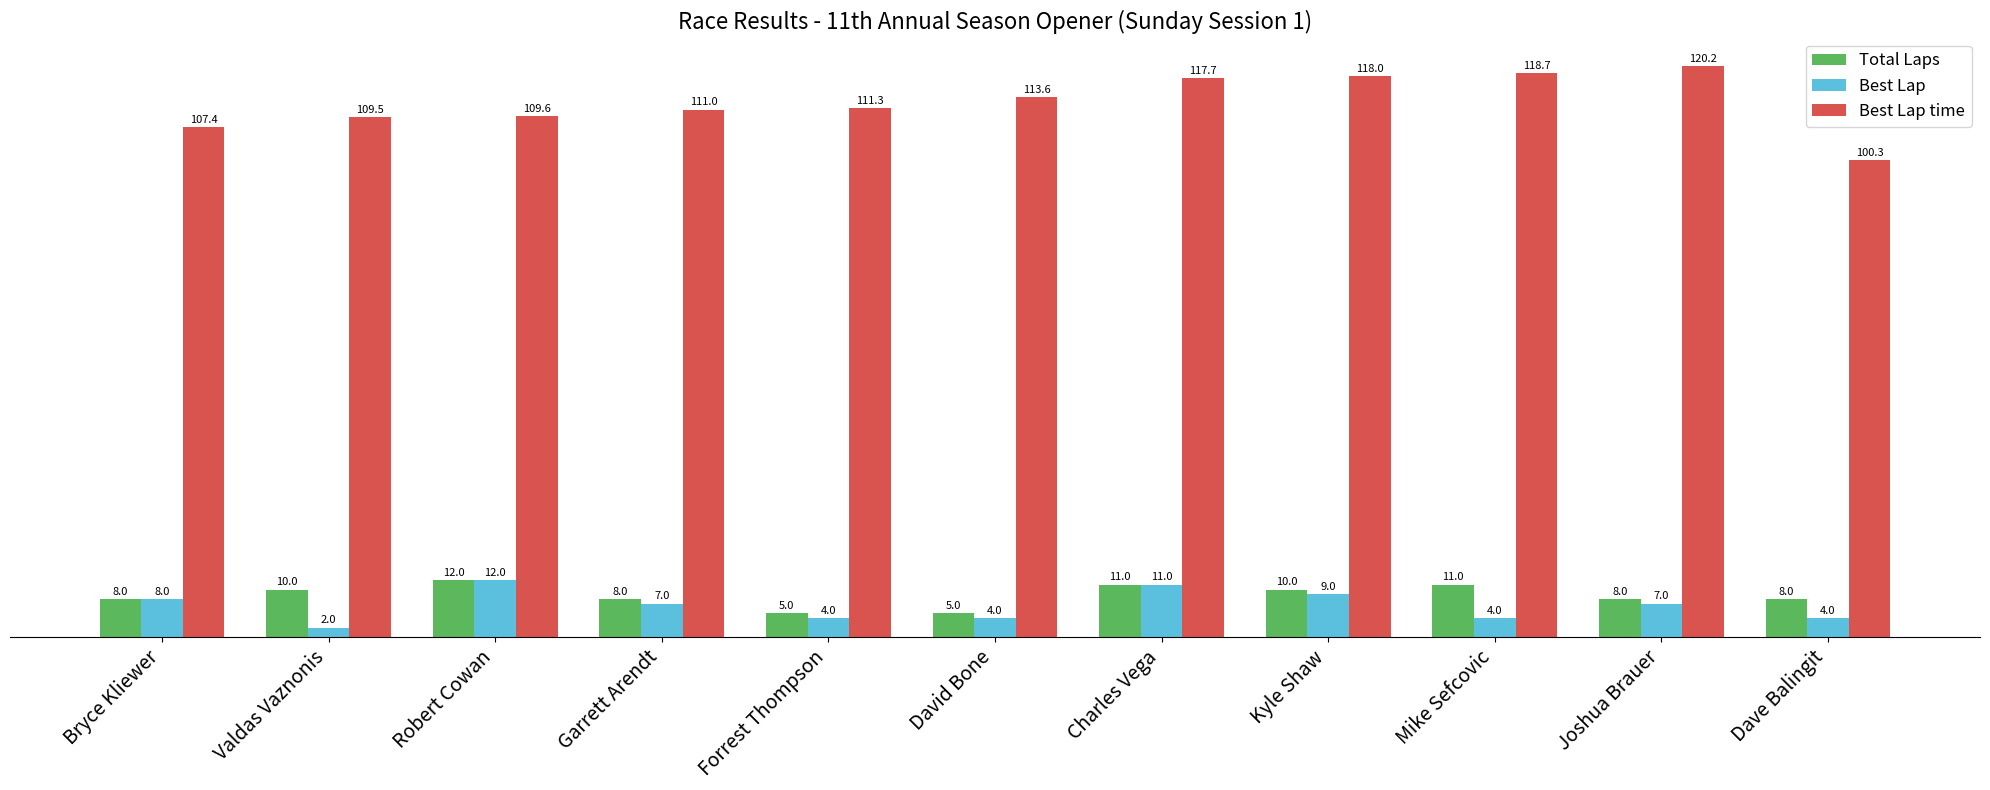

What is the sum of all Best Lap values?

72.0